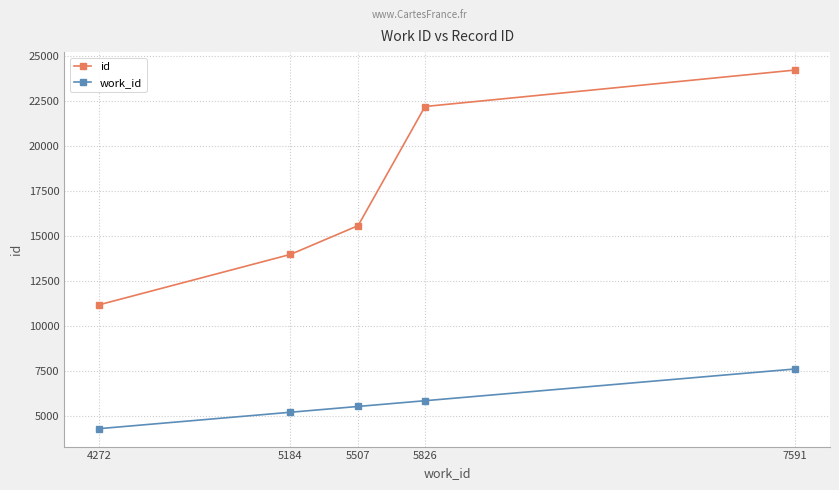

Which series has the largest total across all categories?

id